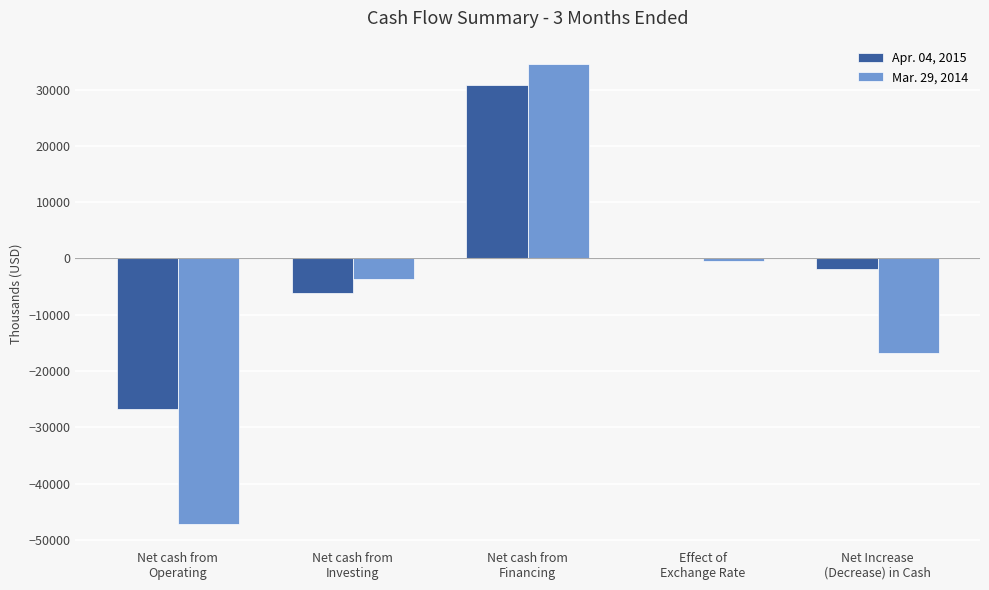

How many data points does each series have?

5